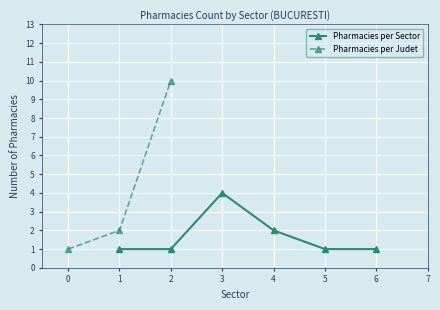

True or false: there are more than 2 points higher than both neighbors.

False